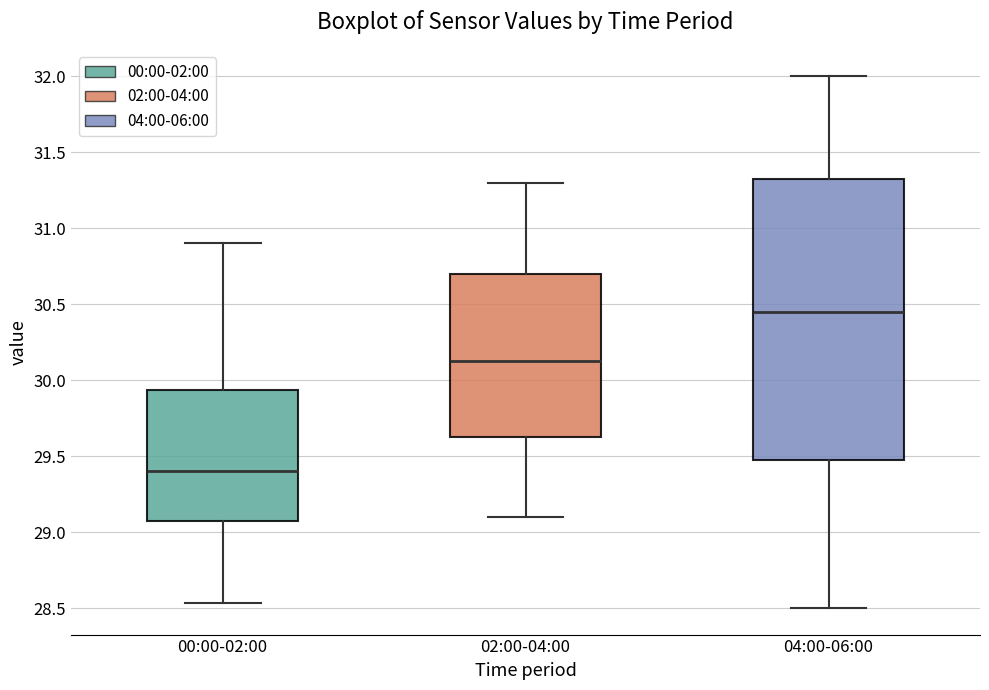

Reading left to right, read every box against the y-axis: the position of its median line, the range the box covers, and the ends of its whiskers. The values are not printed on the chart, so give them approximately, as read against the axis.

00:00-02:00: median 29.40, box 29.05 to 29.95, whiskers 28.55 to 30.90
02:00-04:00: median 30.15, box 29.65 to 30.70, whiskers 29.10 to 31.30
04:00-06:00: median 30.45, box 29.50 to 31.35, whiskers 28.50 to 32.00